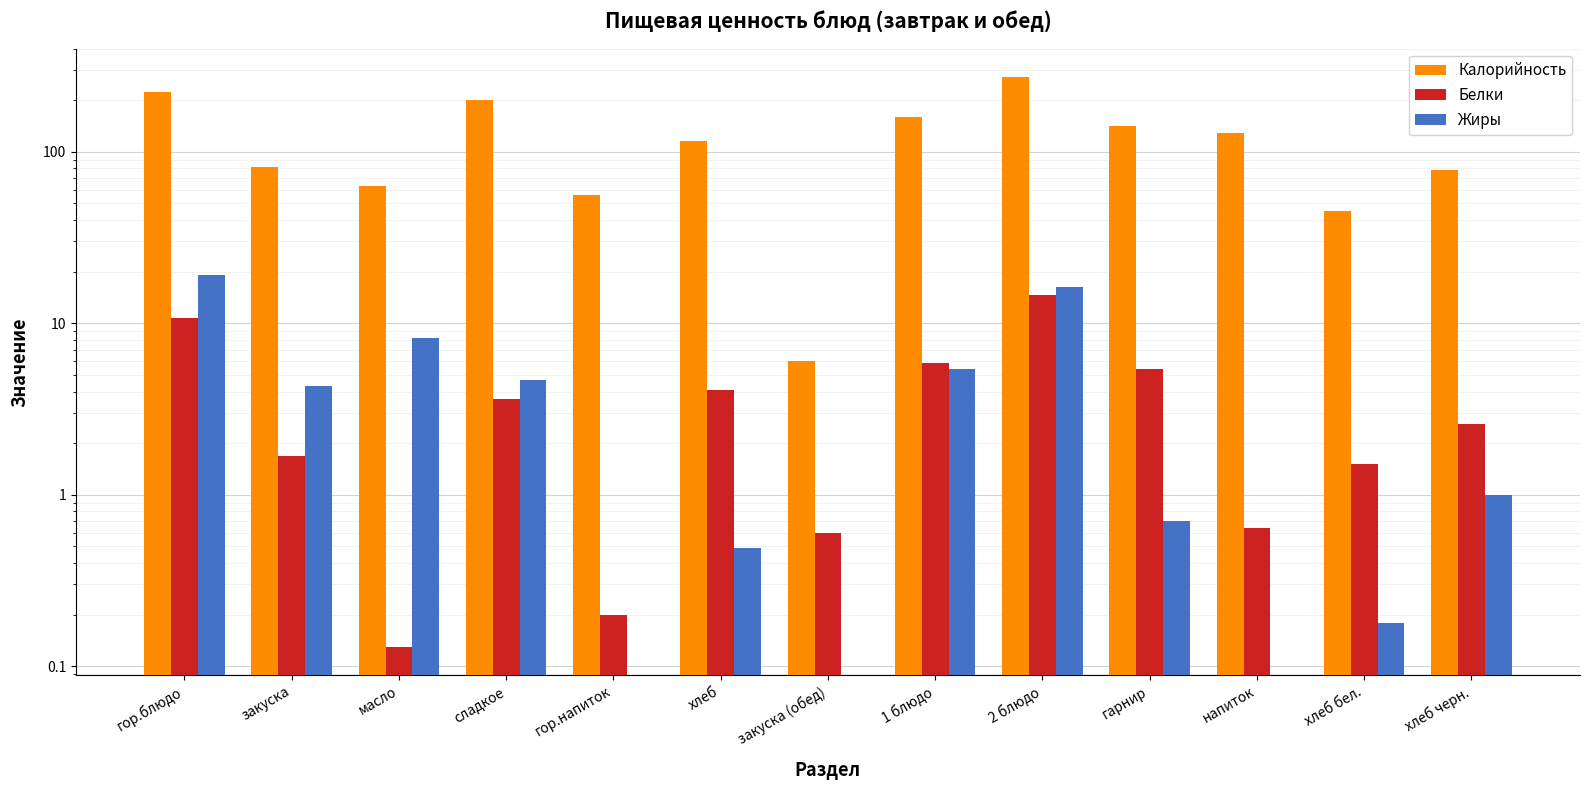

Where is Калорийность nearest to the value 139?

гарнир